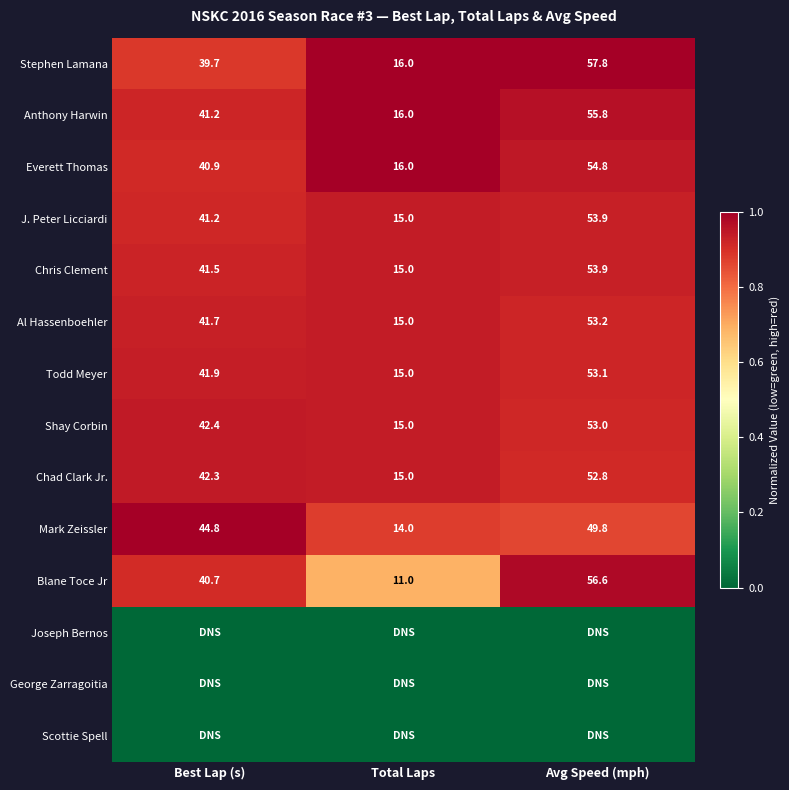

True or false: J. Peter Licciardi has a value of 68.0 at Best Lap (s).

False